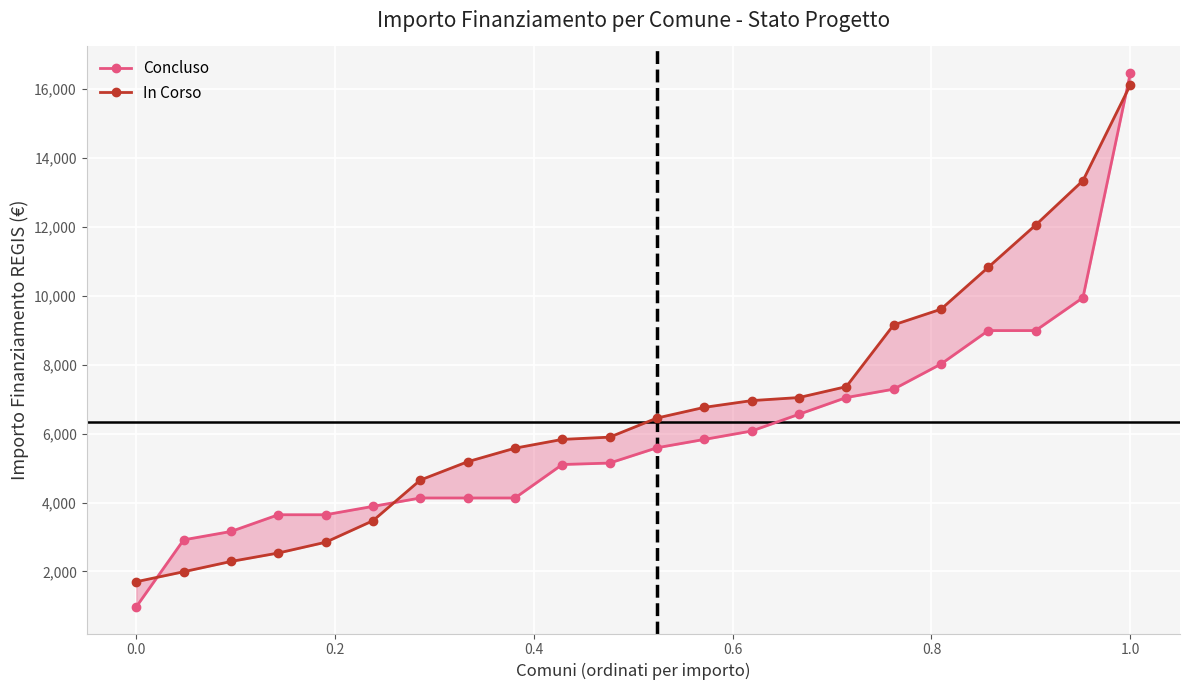

How many distinct data groups are displayed?

2